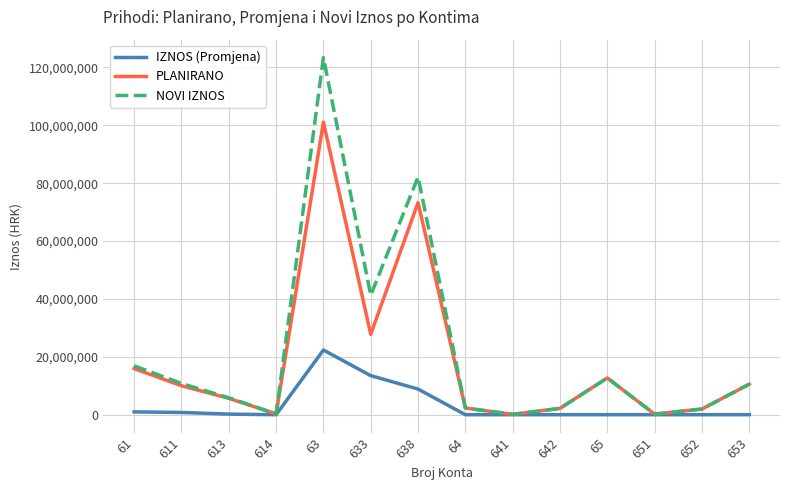

The value of NOVI IZNOS at 65 is 4484008. True or false?

False